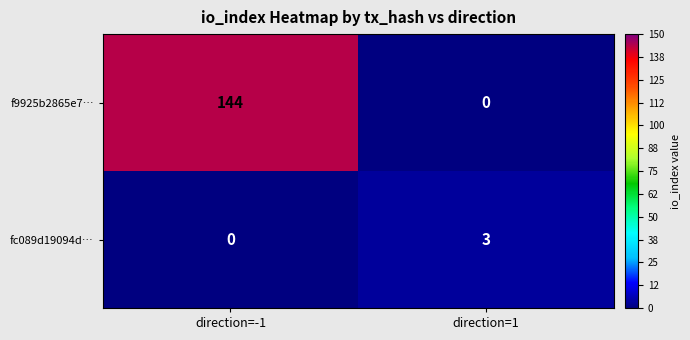

Rank the series by their average value, from highest to lowest.

f9925b2865e7…, fc089d19094d…